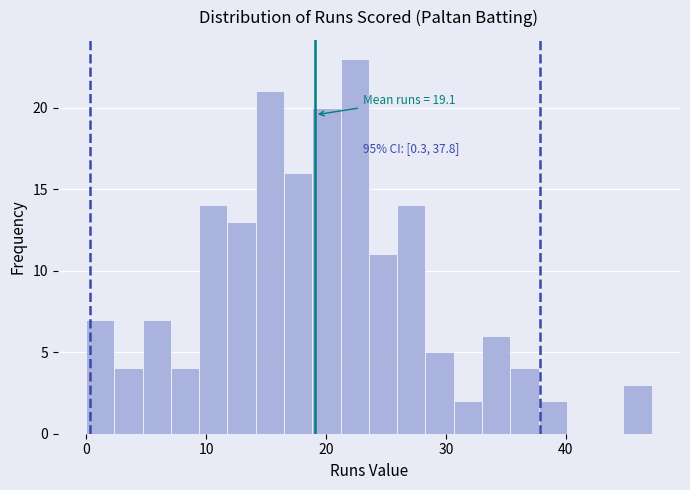

Around what value on the x-axis is the tallest bar? Give the approximate position of its centre, as read against the axis.

22